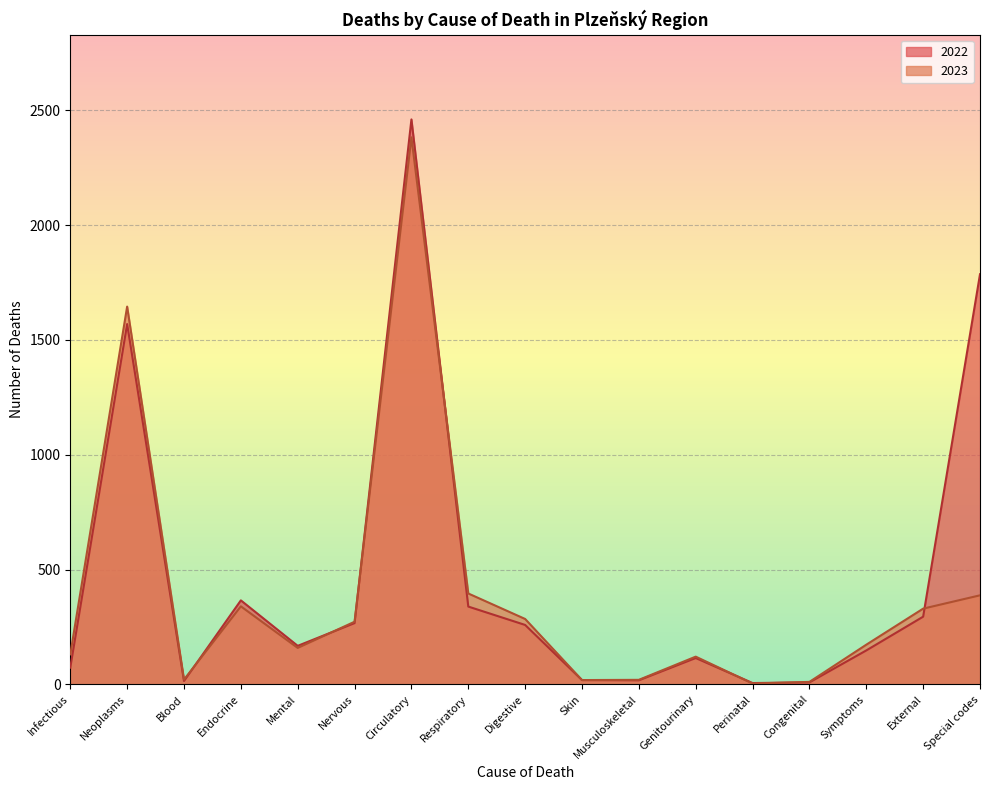

How many data points in 2022 are above 168?

8